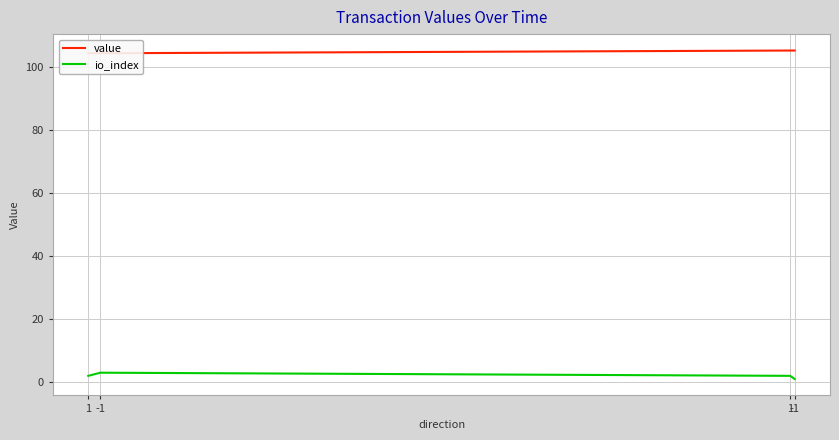

What is the approximate value of value at 1?

104.5